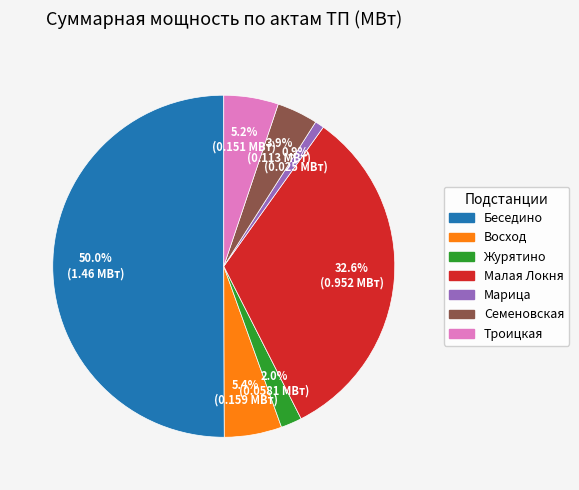

How many slices are in this pie chart?

7